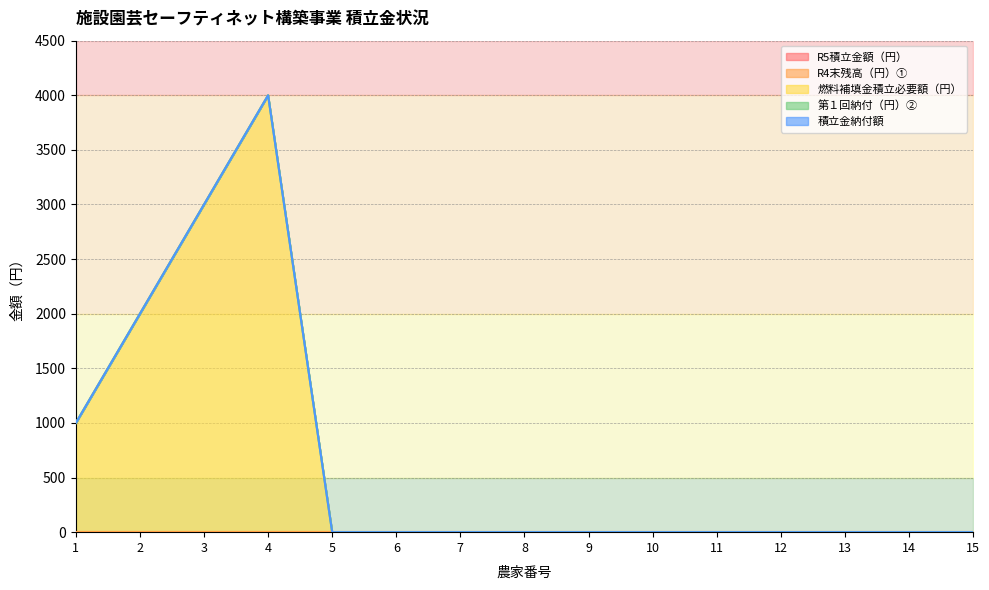

Rank the series at 2 from lowest to highest value.

R5積立金額（円）, R4末残高（円）①, 第１回納付（円）②, 積立金納付額, 燃料補填金積立必要額（円）